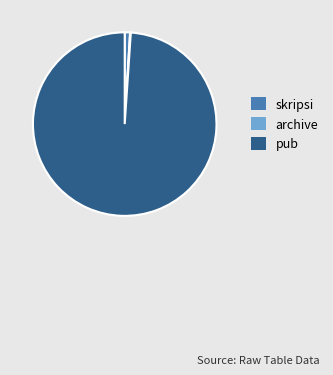

Is it true that pub is 99% of the pie?

True